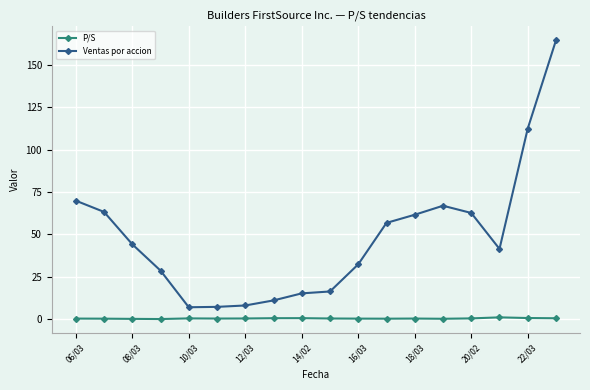

True or false: P/S has more than 1 interior local peaks.

True